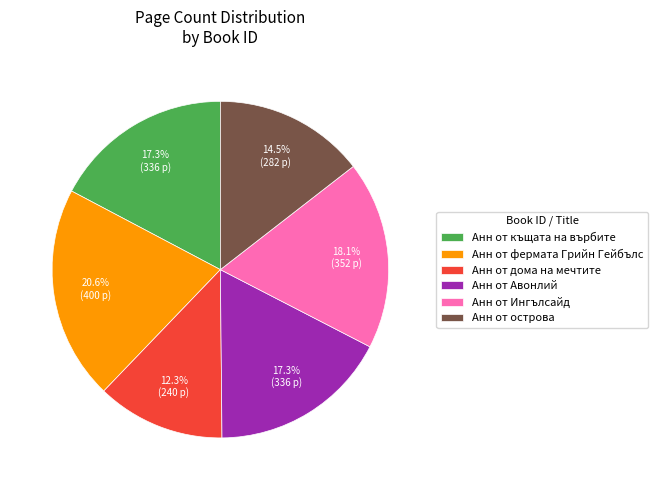

What is the largest slice in the pie chart?

Анн от фермата Грийн Гейбълс